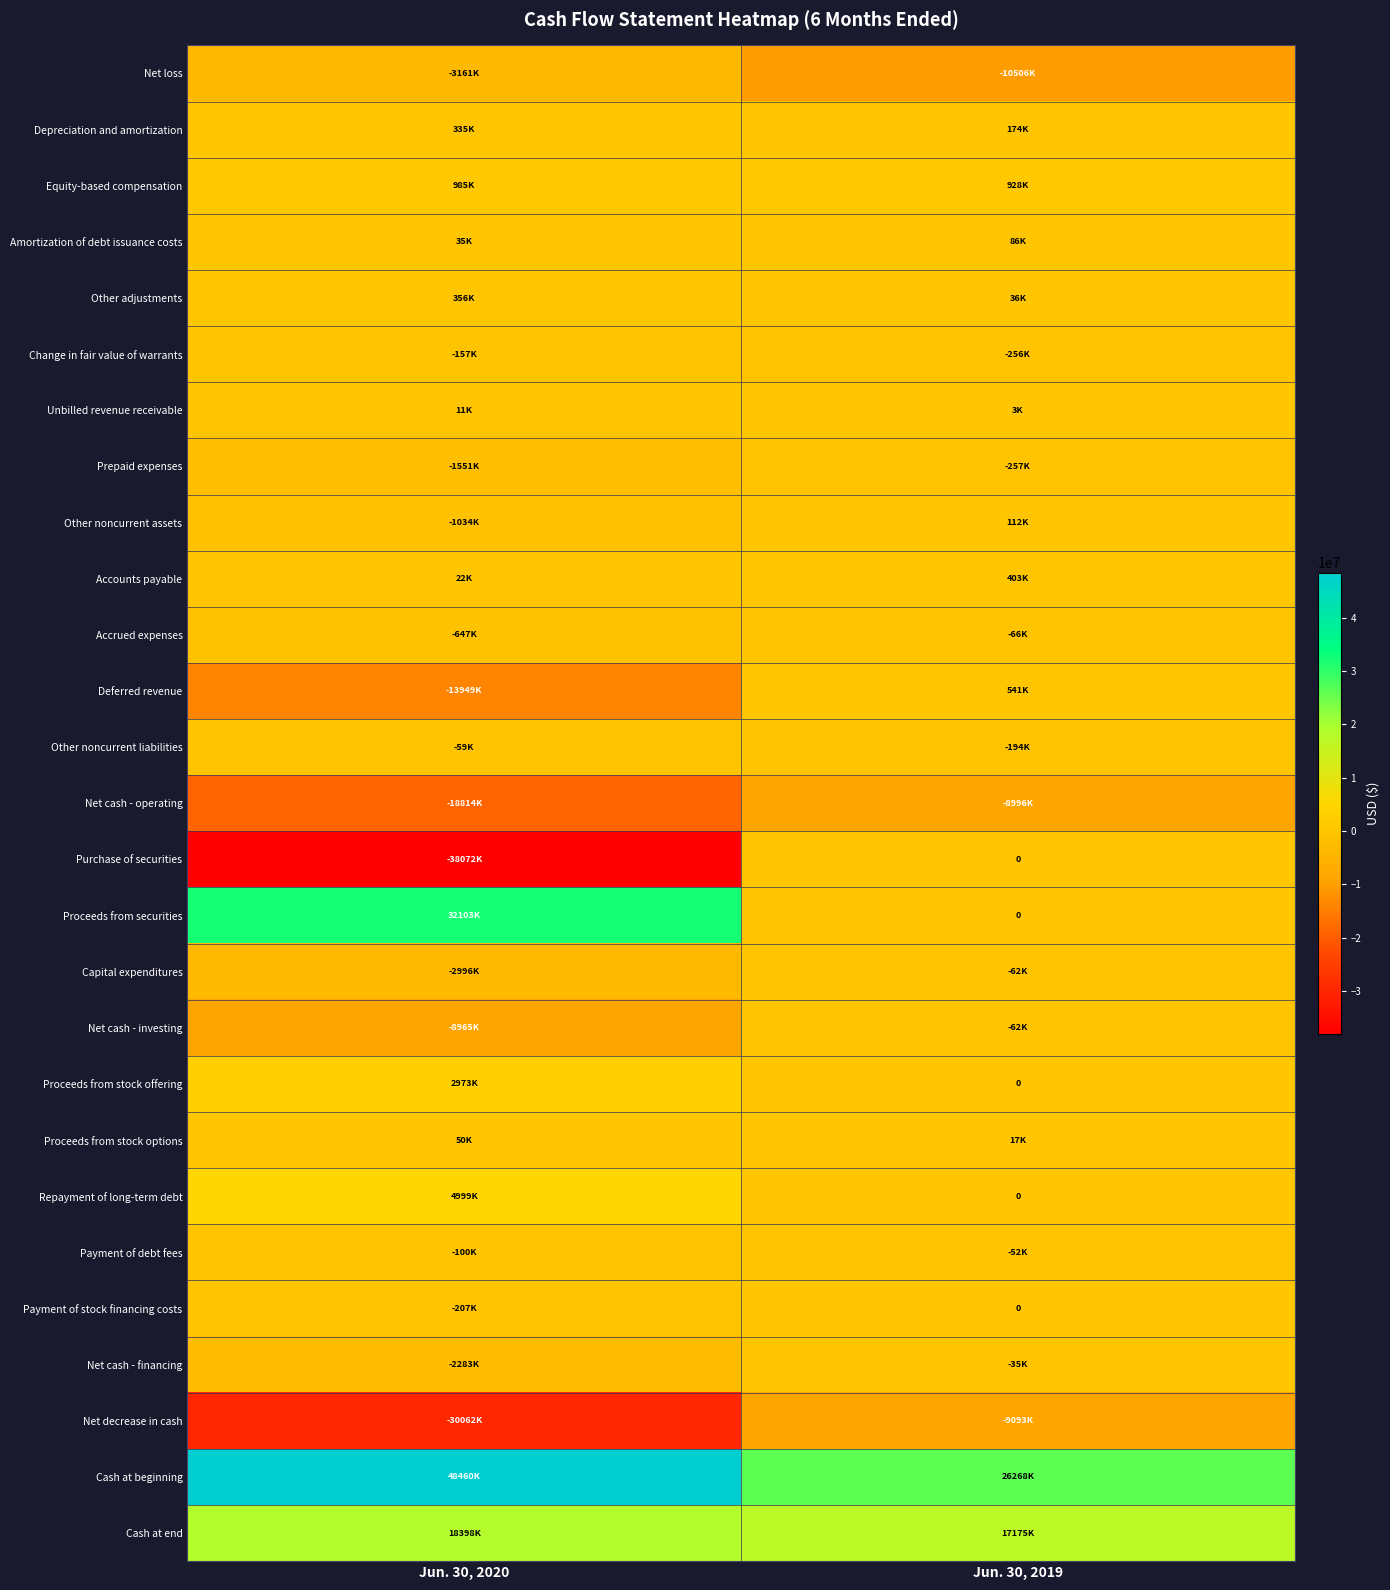

What is the lowest value of the Unbilled revenue receivable series?

3000